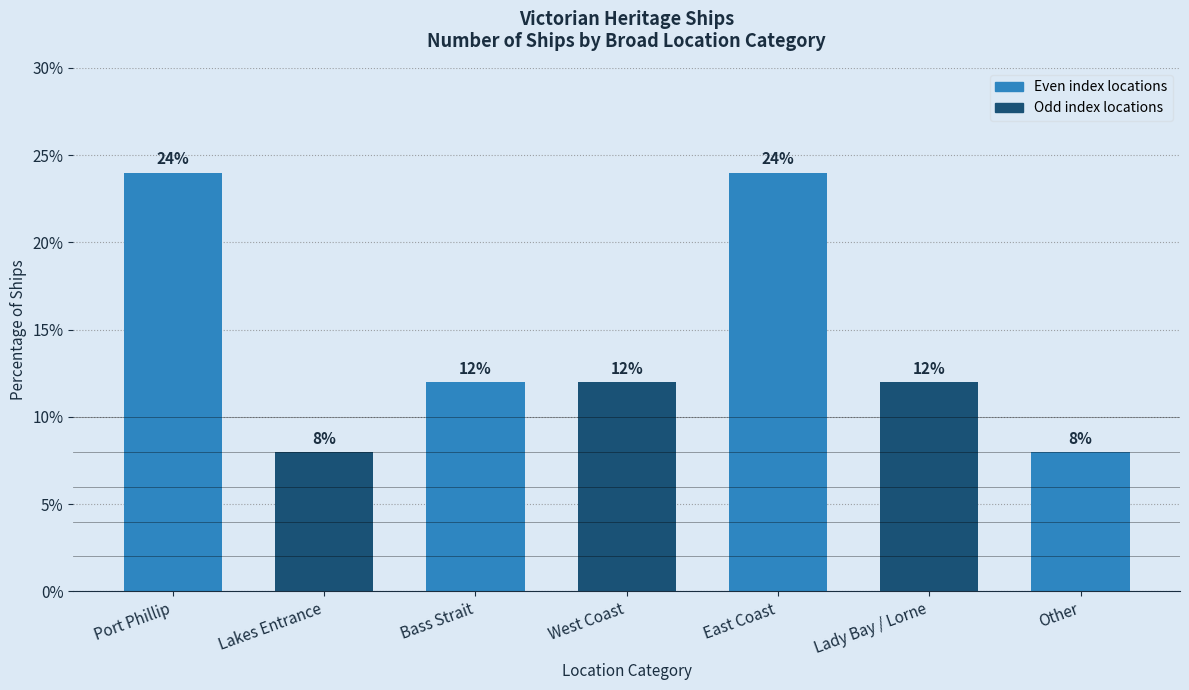

What is the change in value from Port Phillip to Lady Bay / Lorne?

-12